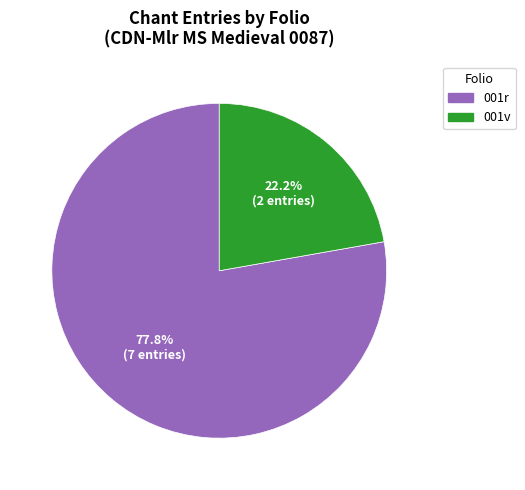

How many segments does this pie chart have?

2